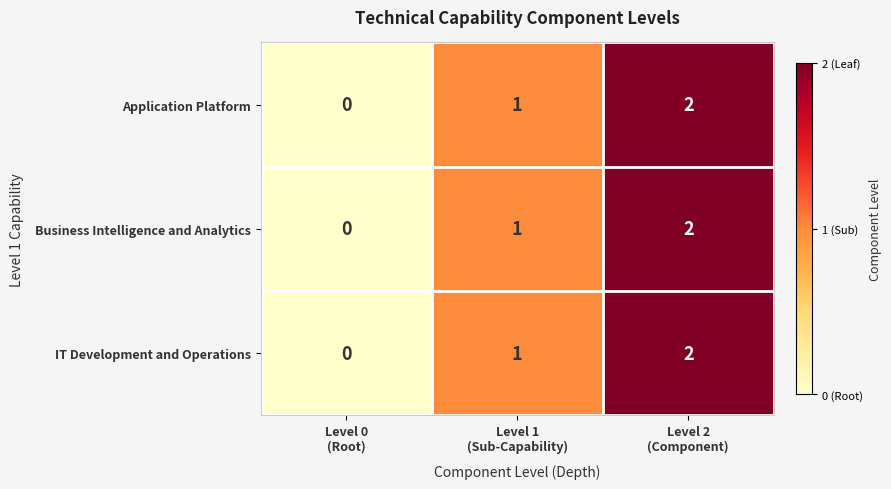

How many Application Platform values are between 0 and 2?

3